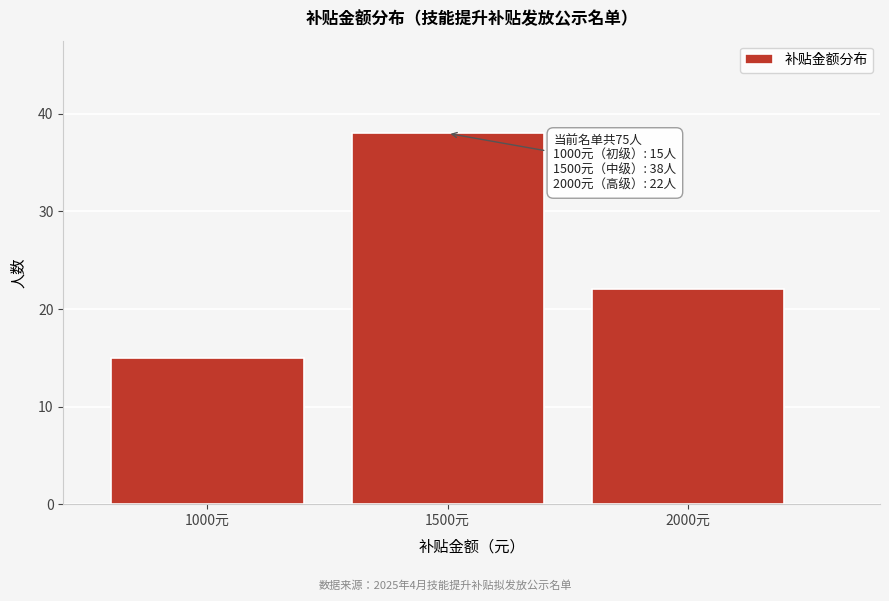

Reading left to right, what are all the values shown in this chart?

15	38	22